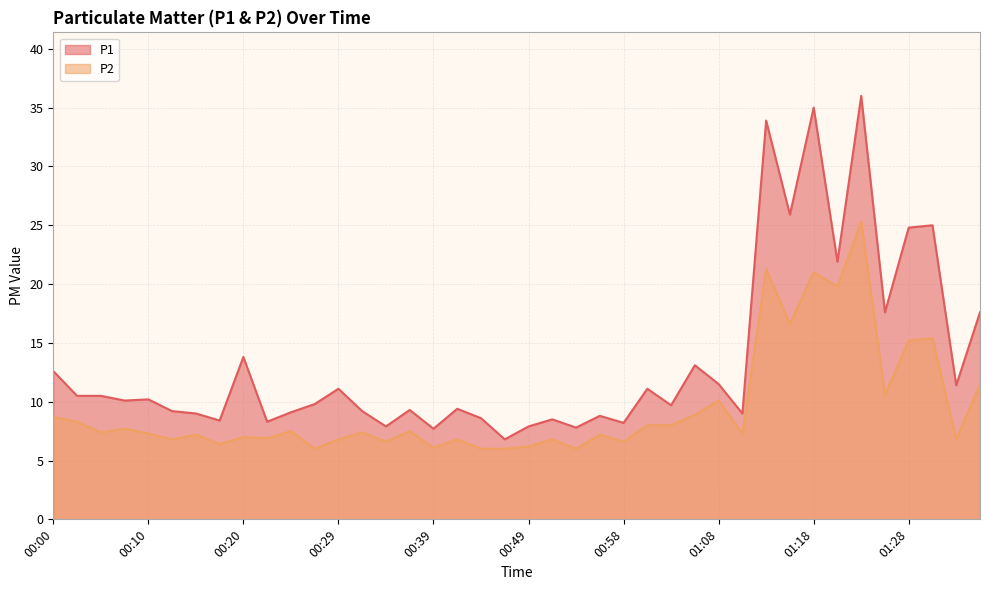

Where does the P2 series first go above 7?

00:00